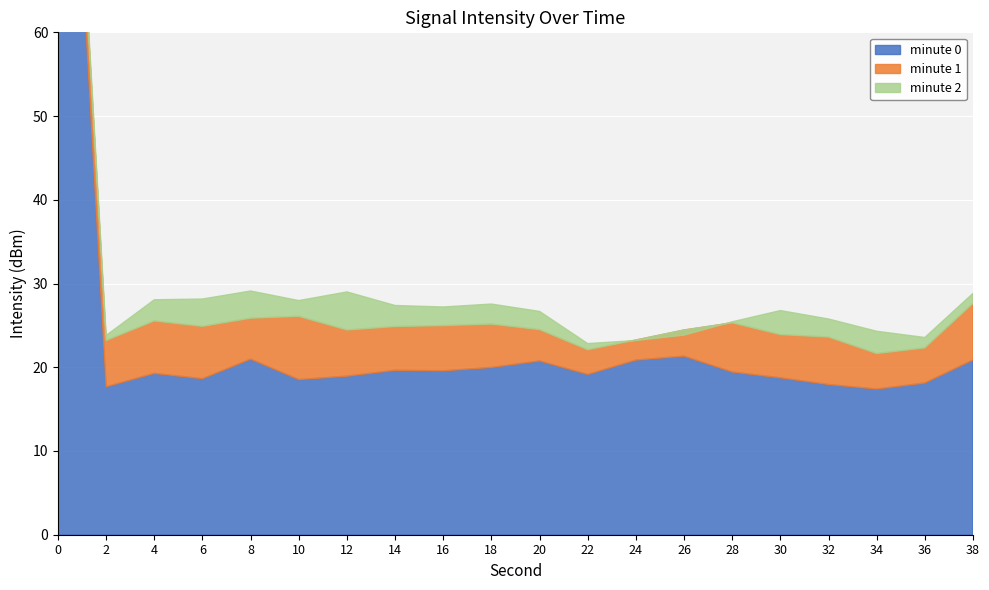

What is the value of the minute 2 point at the 16th from the left?

26.8